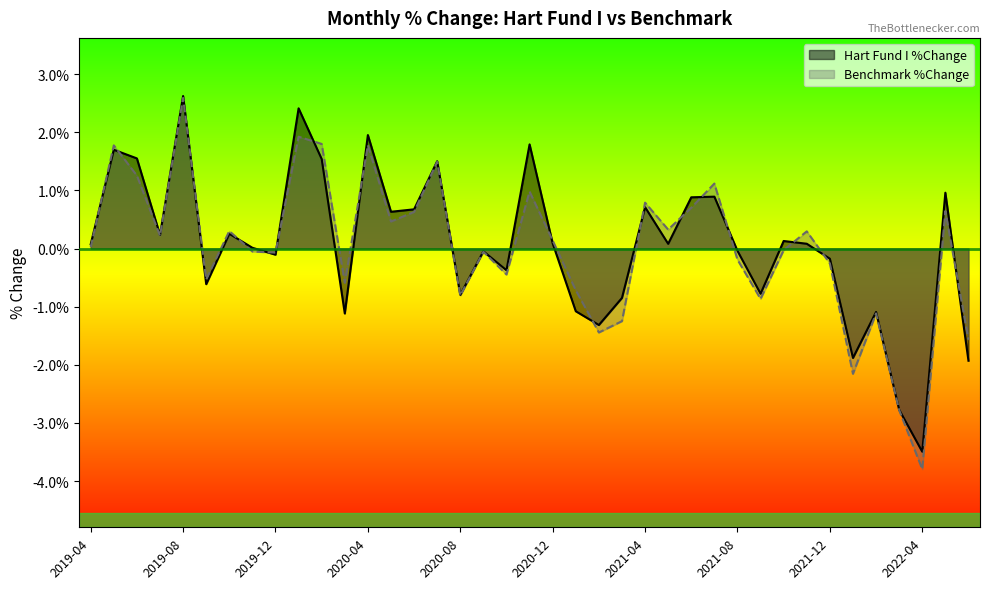

Which series has the largest total across all categories?

Hart Fund I %Change